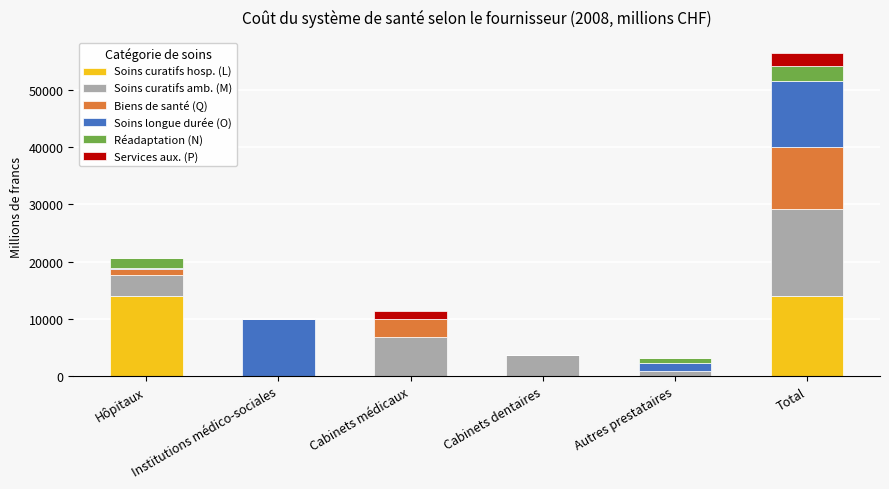

What is the highest value of the Soins curatifs hosp. (L) series?

13963.4